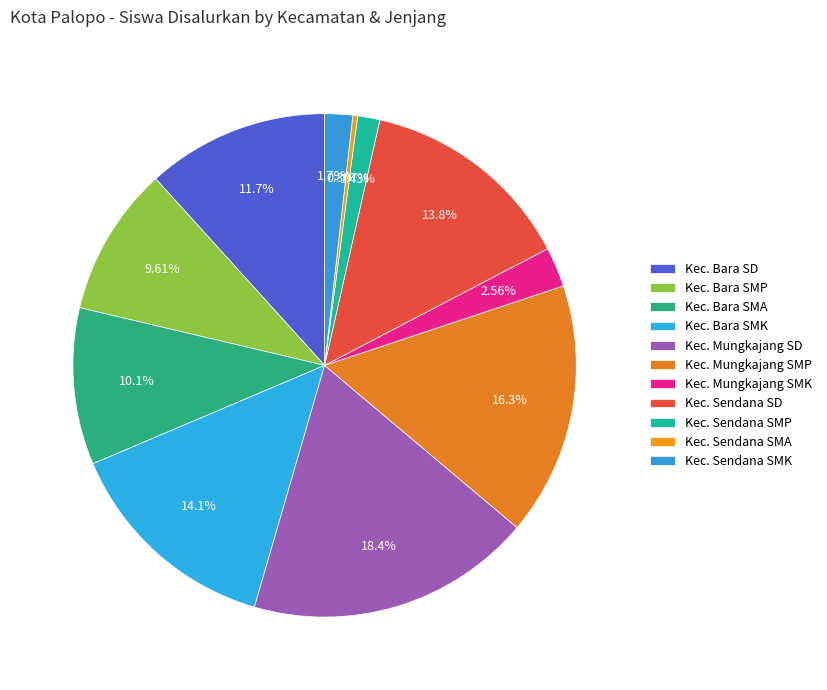

What portion of the pie excludes Kec. Bara SMA?

89.9%